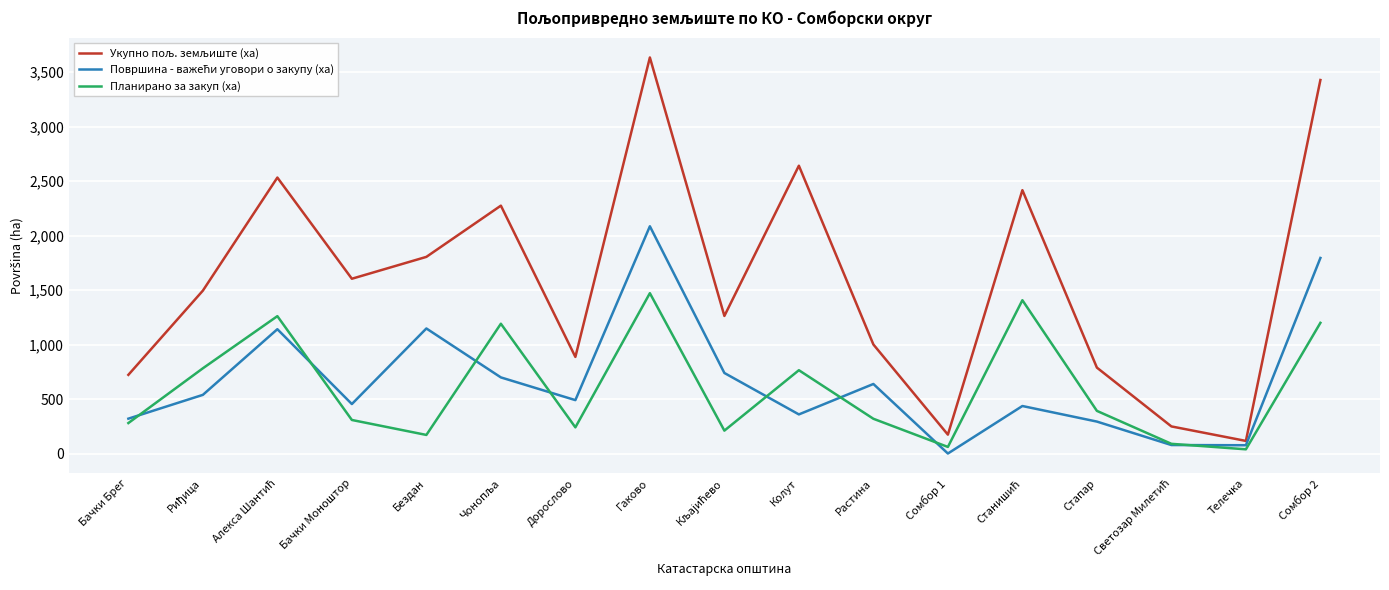

At which category is the sum across all series the highest?

Гаково